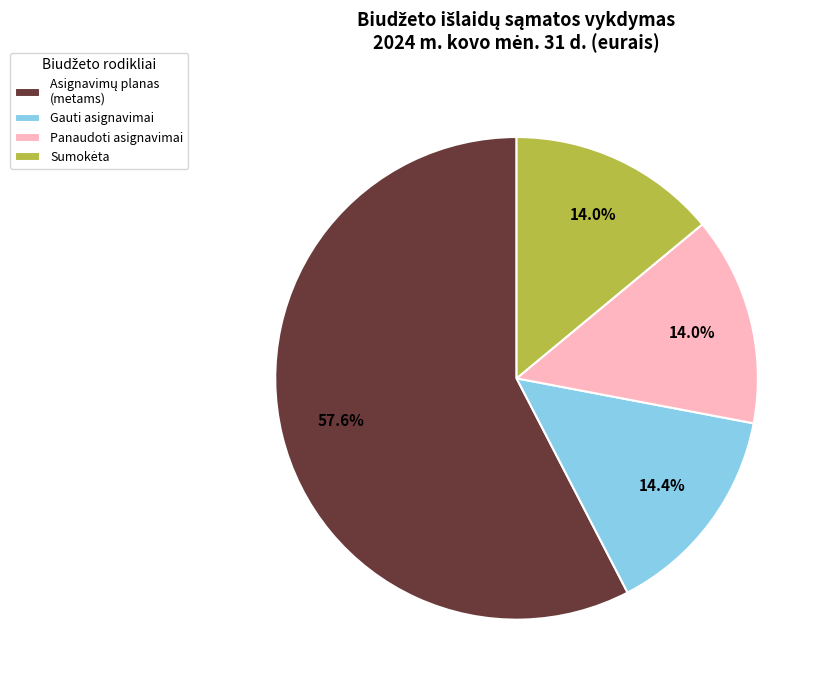

Is the sum of Panaudoti asignavimai and Gauti asignavimai greater than half?

No